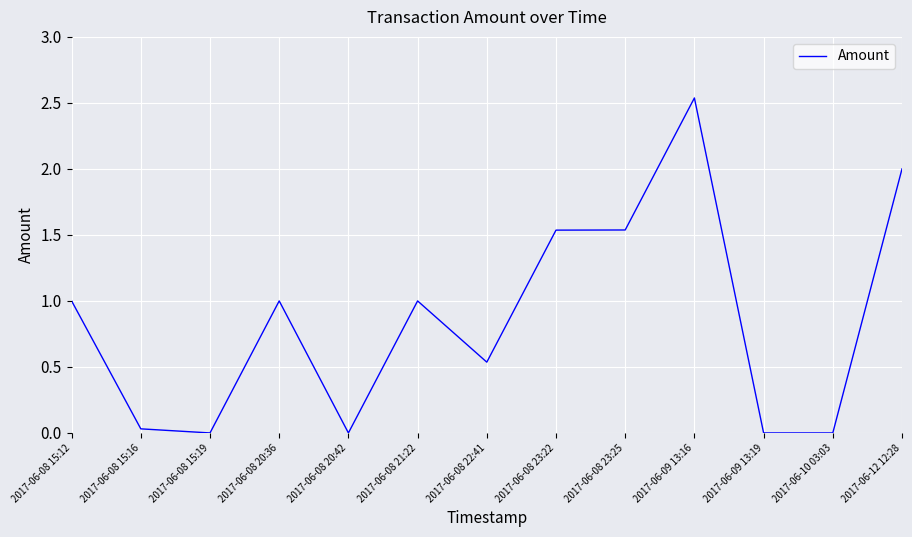

Is it true that the value at 2017-06-09 13:19 is -1.5?

False